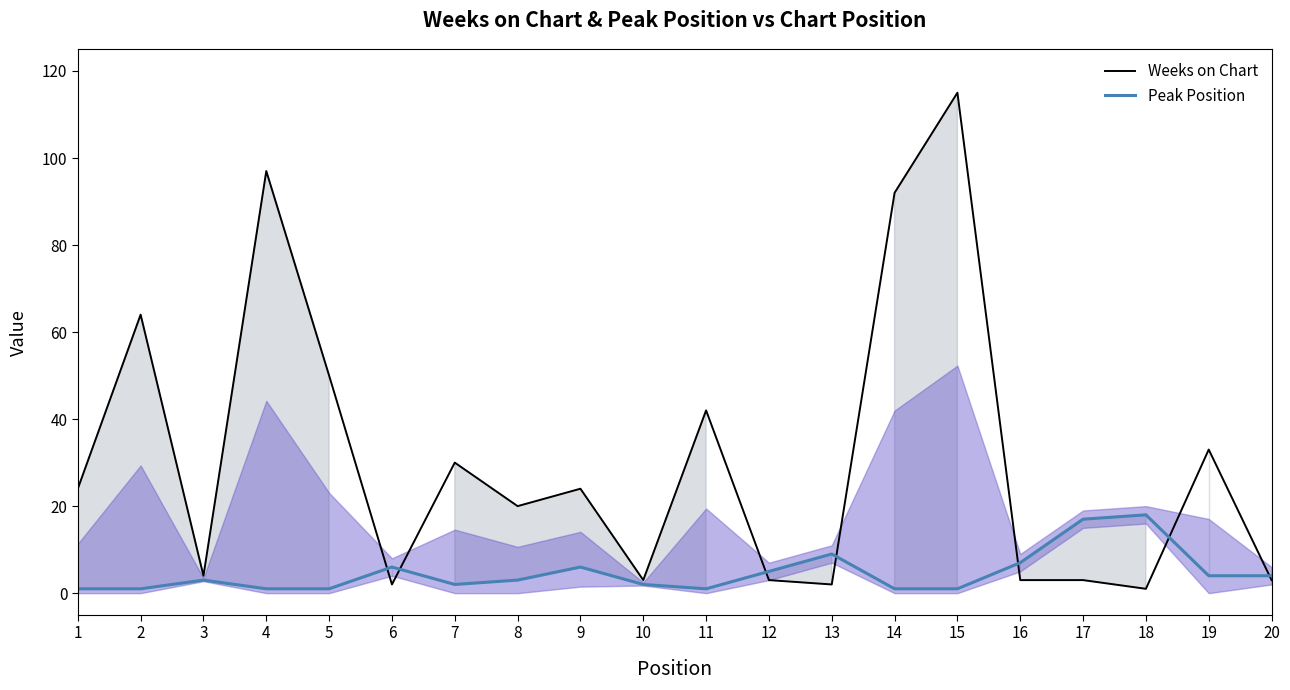

In Weeks on Chart, how many points are higher than both neighbors (excluding endpoints)?

7